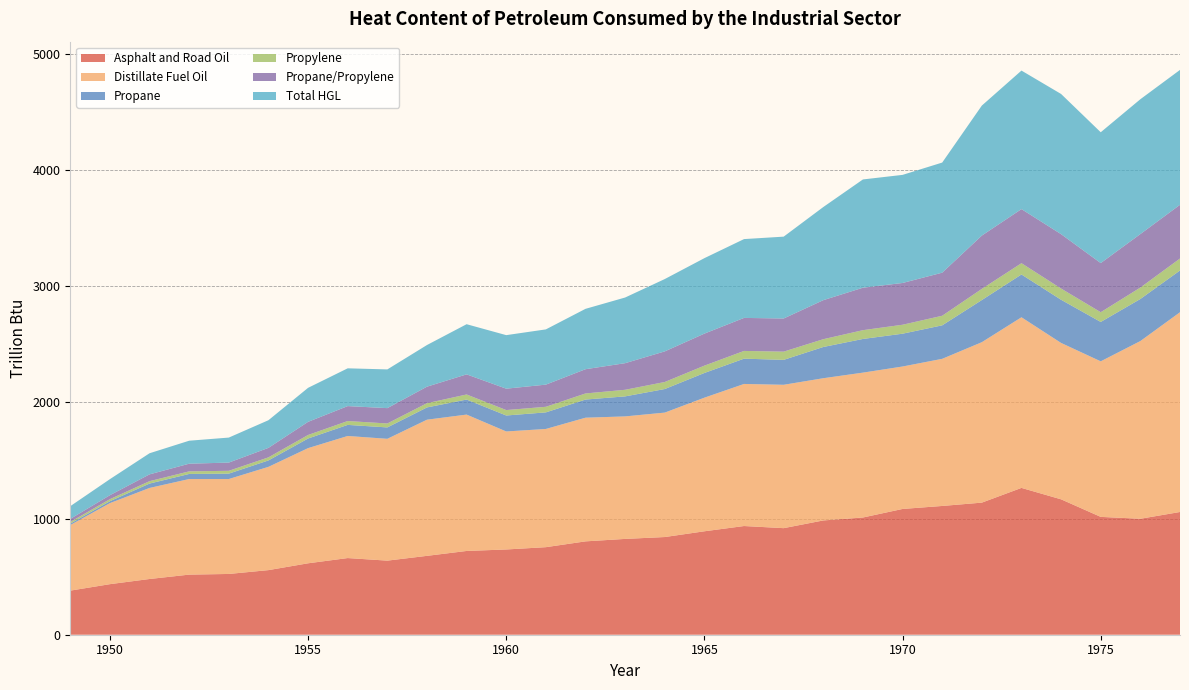

Reading right to left, what are all the values shown in this chart?

Asphalt and Road Oil: 1056.4	998.1	1014.2	1165.4	1263.7	1136.9	1108.3	1082.5	1009.0	983.7	917.2	935.6	890.3	840.8	824.6	803.5	753.6	733.8	721.0	678.8	637.7	659.8	614.8	556.0	523.0	517.3	479.6	435.1	379.5
Distillate Fuel Oil: 1719.4	1529.7	1339.0	1346.1	1468.7	1381.0	1266.4	1226.2	1246.9	1224.1	1234.0	1222.9	1150.1	1071.1	1054.5	1064.4	1017.5	1015.7	1173.8	1172.0	1048.6	1050.8	991.3	888.8	817.1	822.8	783.7	697.6	564.4
Propane: 359.4	362.0	338.9	371.6	368.4	362.9	288.3	282.4	289.9	268.9	214.6	217.7	212.6	202.8	172.3	156.2	142.7	137.5	129.4	105.6	98.0	95.4	82.8	55.3	46.4	43.8	37.7	16.5	12.5
Propylene: 103.0	98.4	83.9	96.5	97.1	96.0	82.5	77.0	75.6	67.1	70.7	66.5	63.1	60.6	56.7	52.5	48.0	46.7	43.6	36.5	34.0	33.2	30.3	26.4	24.4	22.2	20.8	17.6	14.0
Propane/Propylene: 462.3	460.4	422.8	468.1	465.5	458.8	370.8	359.5	365.5	335.9	285.3	284.2	275.7	263.4	229.1	208.7	190.8	184.2	173.1	142.1	132.0	128.6	113.1	81.7	70.8	66.0	58.5	34.1	26.5
Total HGL: 1161.0	1160.7	1126.1	1206.7	1192.4	1119.0	947.8	930.5	931.9	801.6	704.5	678.5	649.5	622.6	565.2	519.6	475.5	460.8	431.8	358.4	333.3	325.2	292.7	238.0	215.2	197.8	181.7	138.2	109.5